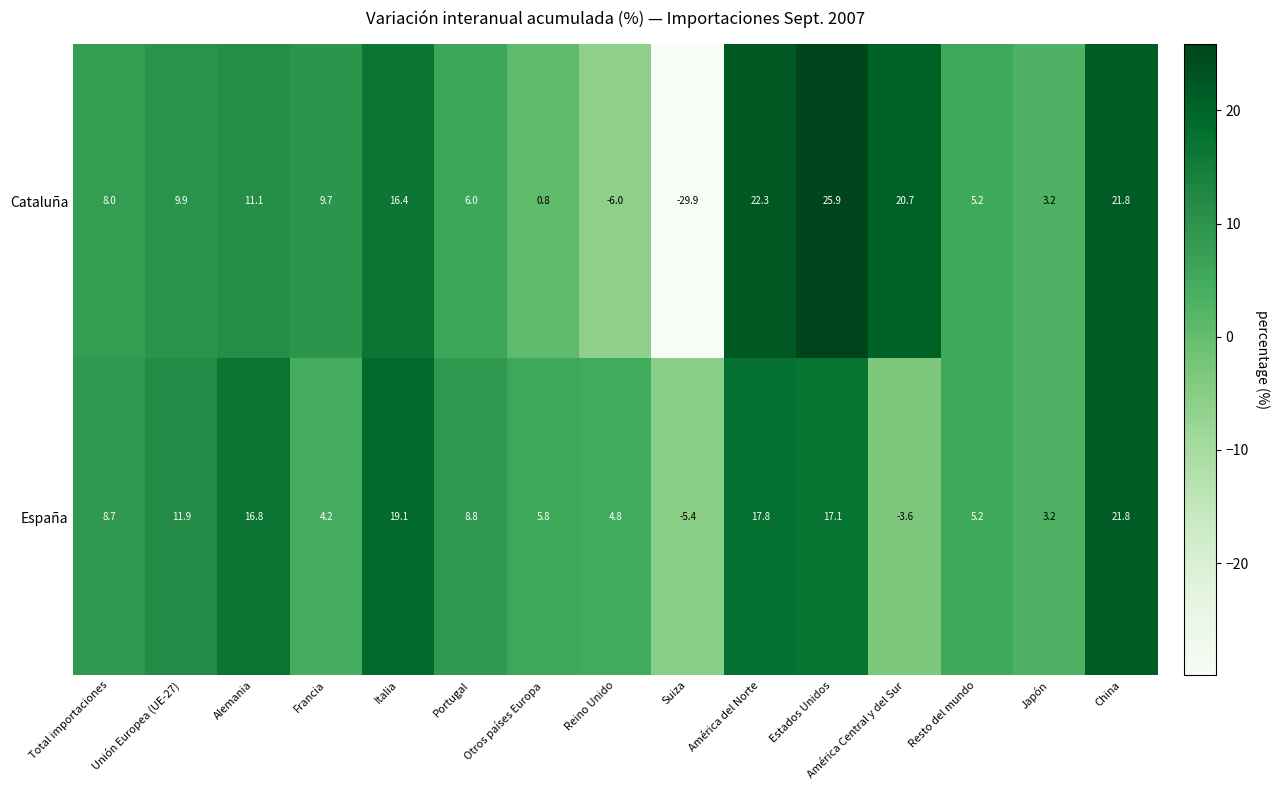

At which label does Cataluña reach its minimum?

Suiza